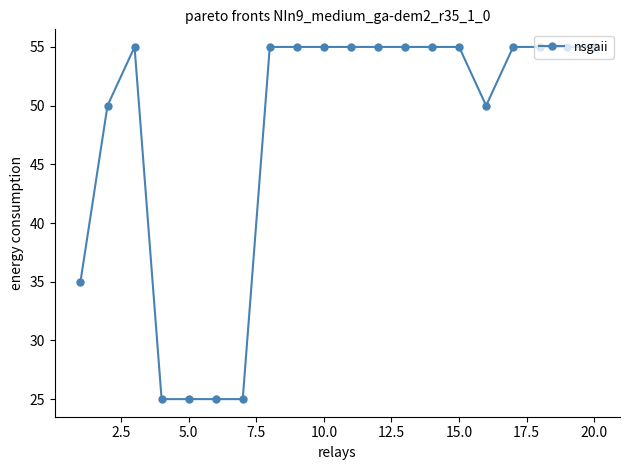

How many categories are shown in the chart?

20